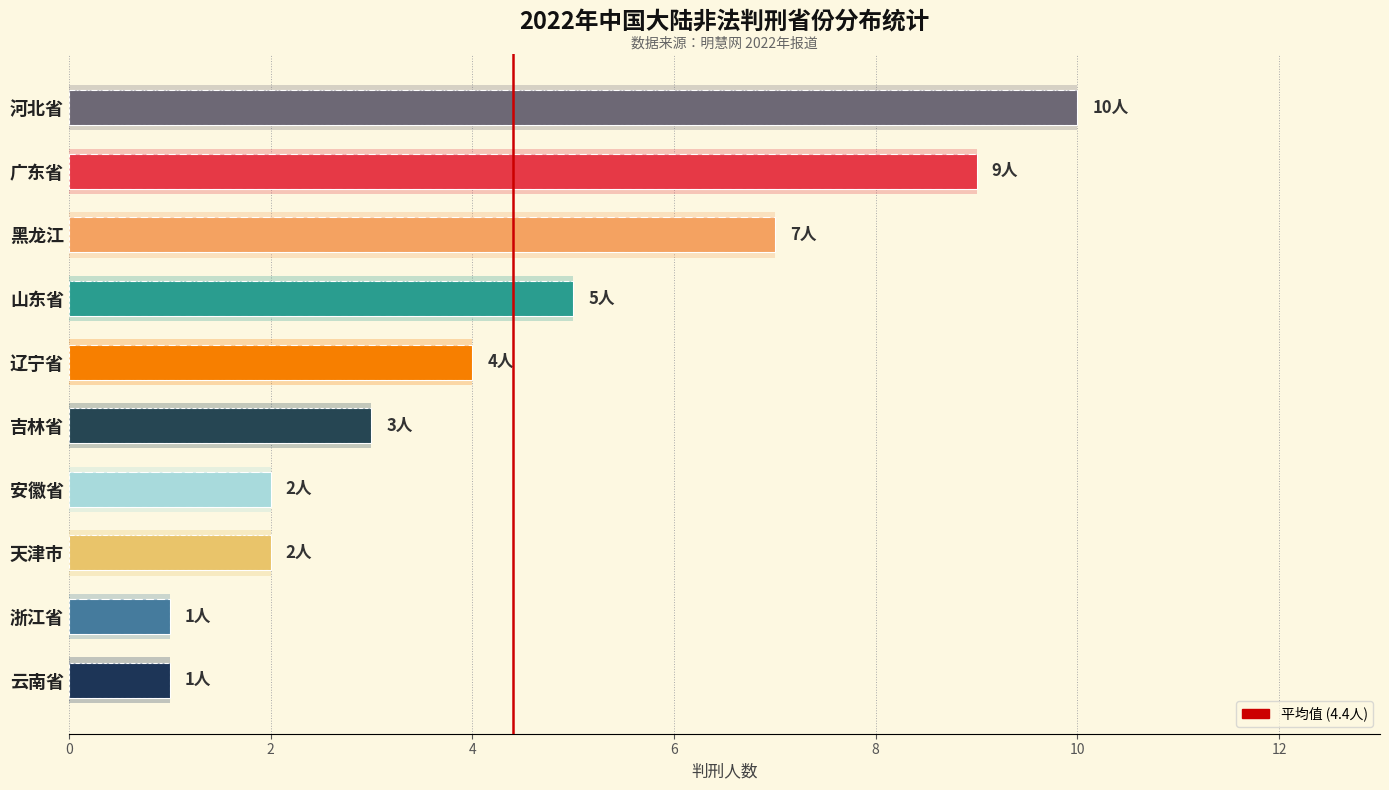

The value at 山东省 is 9. True or false?

False